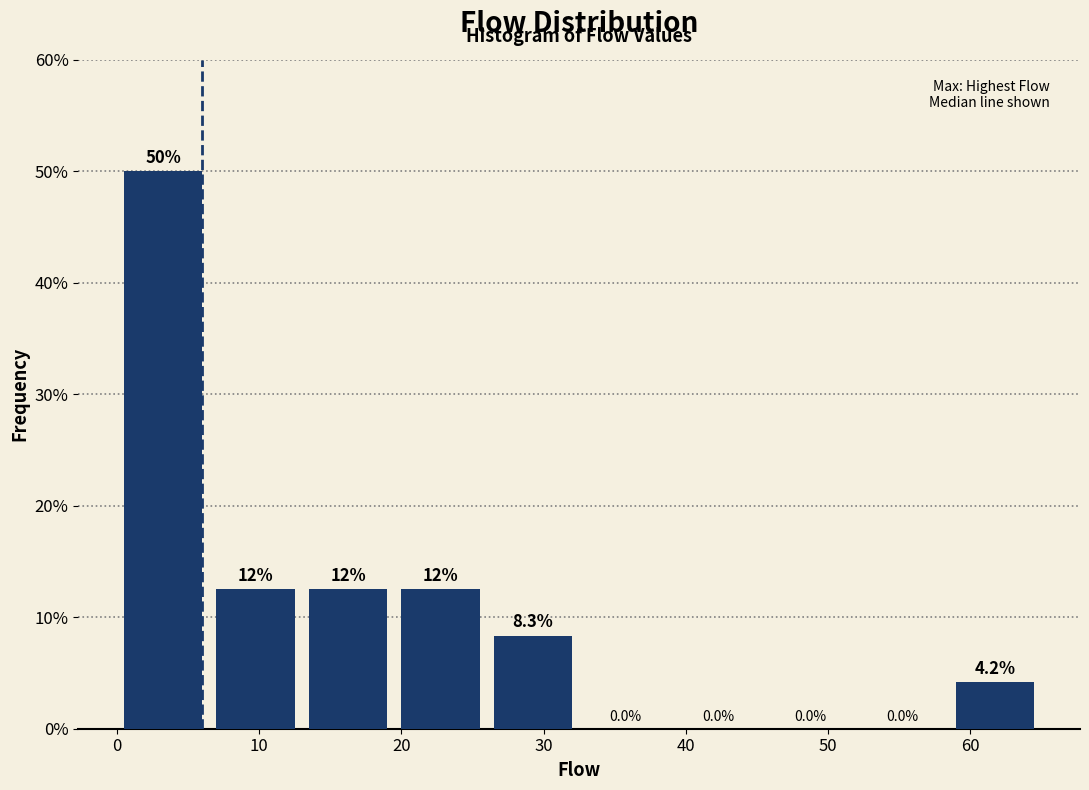

Over which range of the x-axis is the bar tallest?

0.0 to 6.5